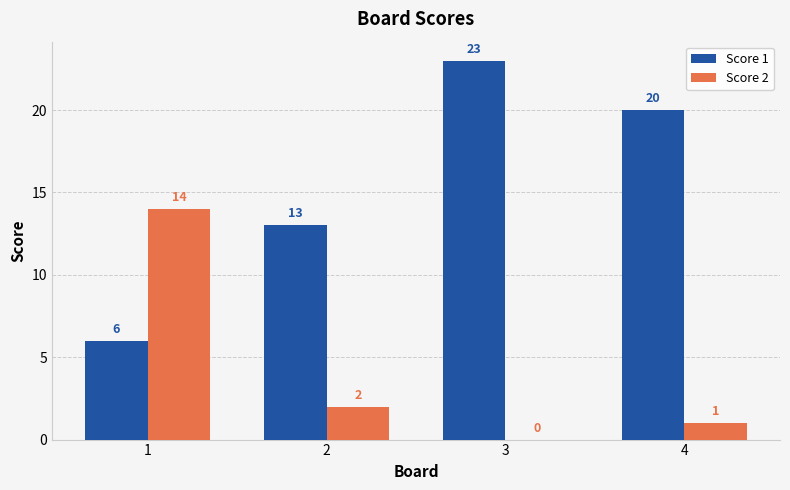

What is the sum of all Score 2 values?

17